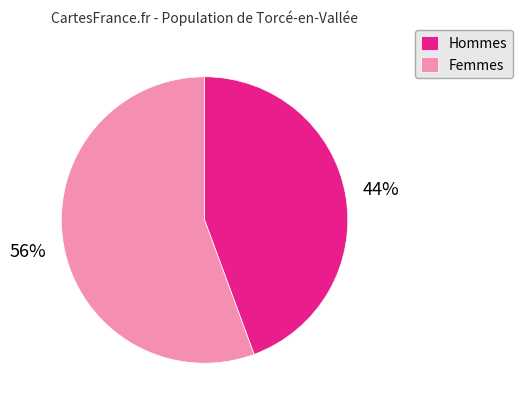

What is the largest slice in the pie chart?

Femmes